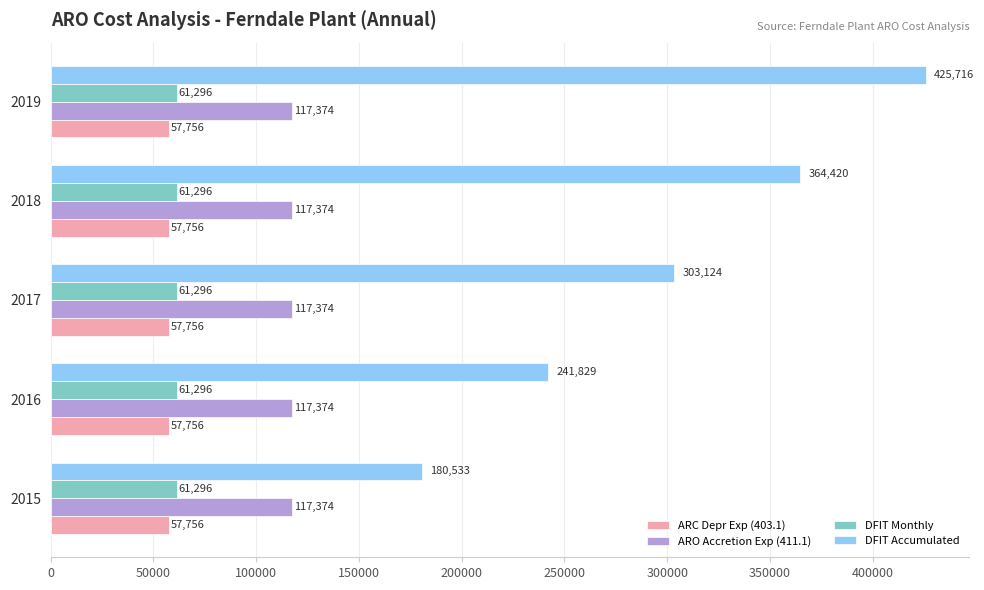

Is the value of DFIT Accumulated at 2019 greater than the value of DFIT Monthly at 2019?

Yes